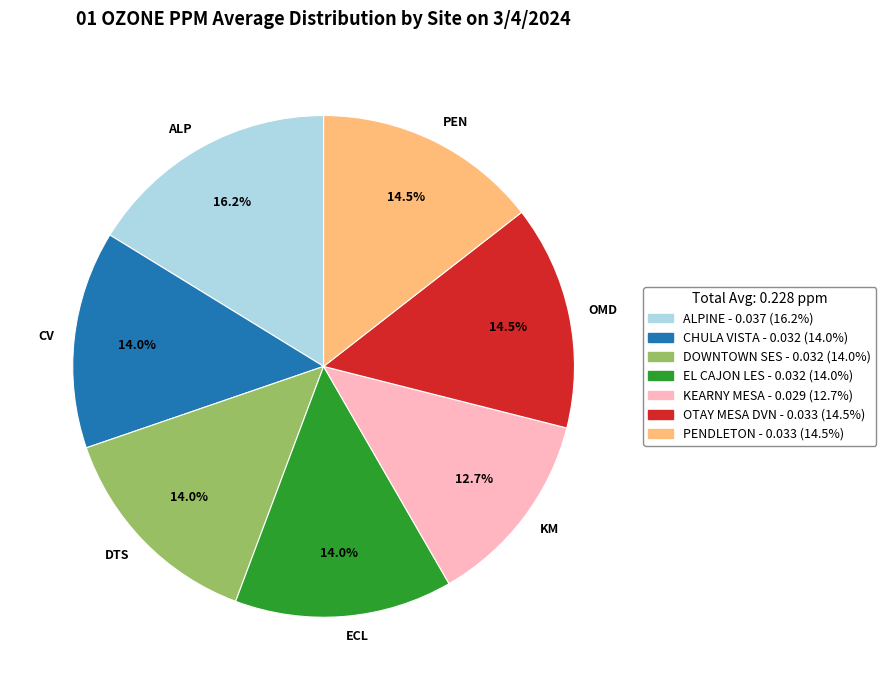

Is the sum of EL CAJON LES and DOWNTOWN SES greater than half?

No